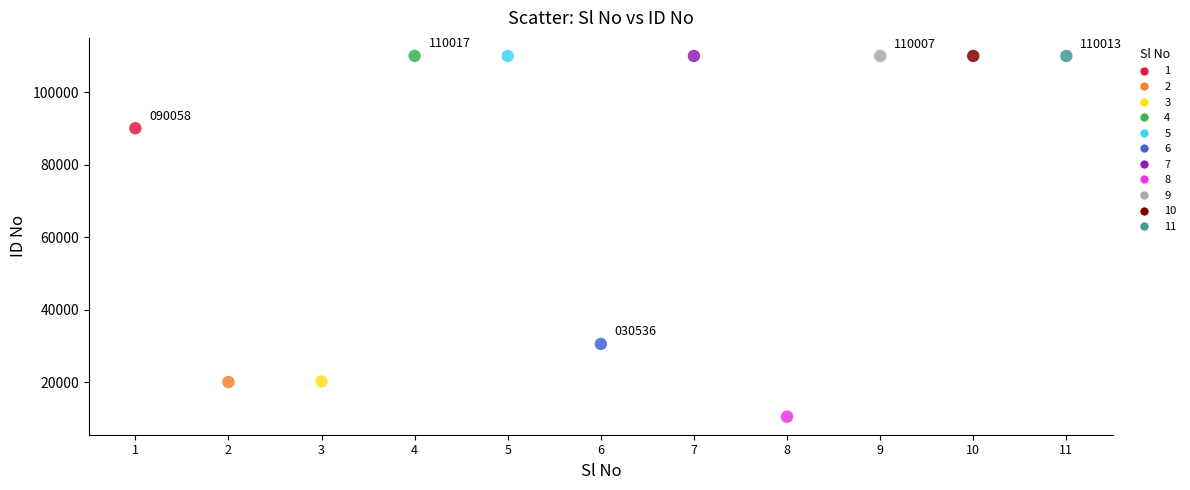

What are all the series names shown in the legend?

1, 2, 3, 4, 5, 6, 7, 8, 9, 10, 11